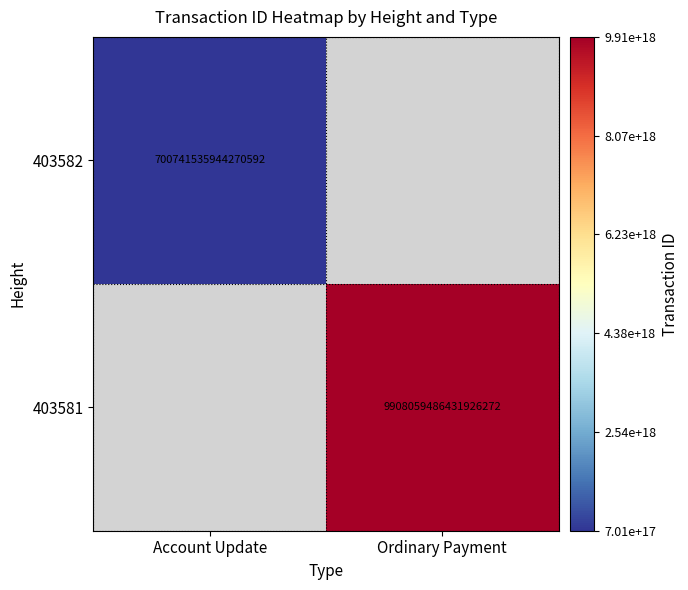

Is it true that 403582 equals 966729294037725184 at Account Update?

False